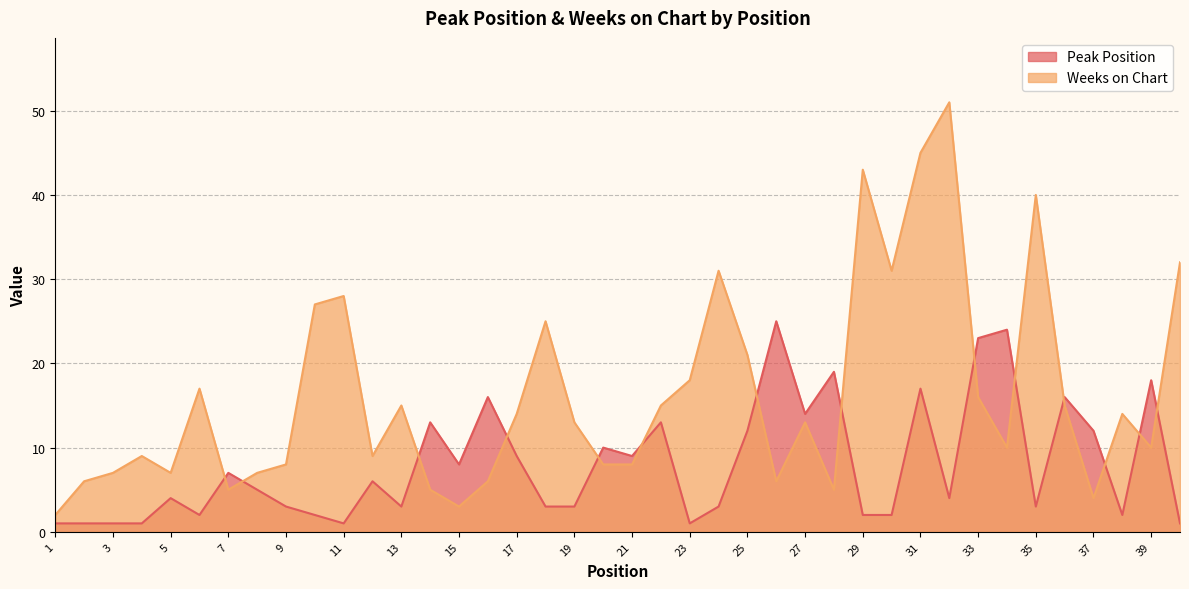

What is the maximum value for Weeks on Chart?

51